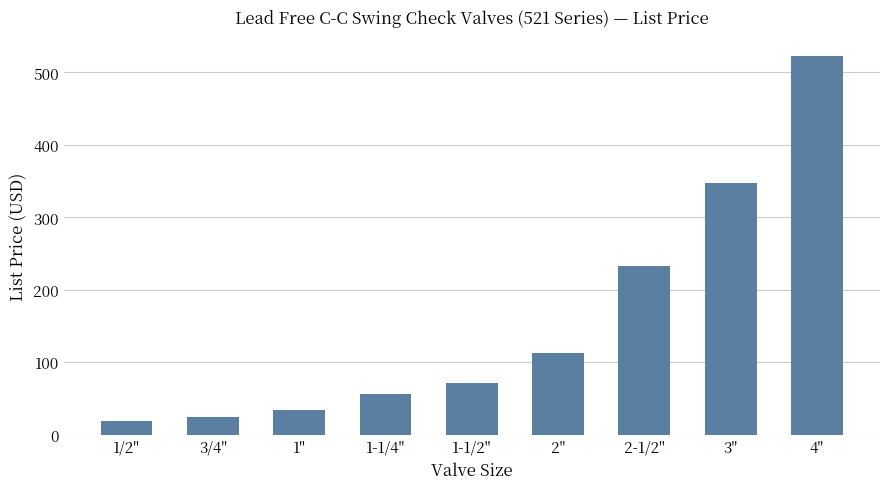

Reading left to right, transcribe all the data shown in this chart.

1/2"=19.1	3/4"=24.7	1"=33.4	1-1/4"=56.1	1-1/2"=71.0	2"=112.5	2-1/2"=232.2	3"=347.1	4"=522.9